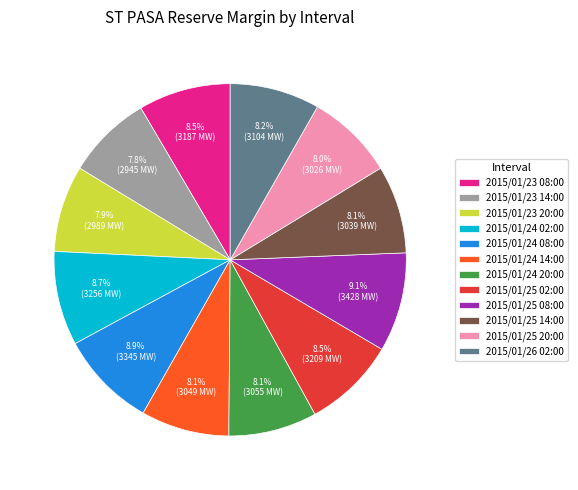

Is the sum of 2015/01/24 14:00 and 2015/01/23 08:00 greater than half?

No